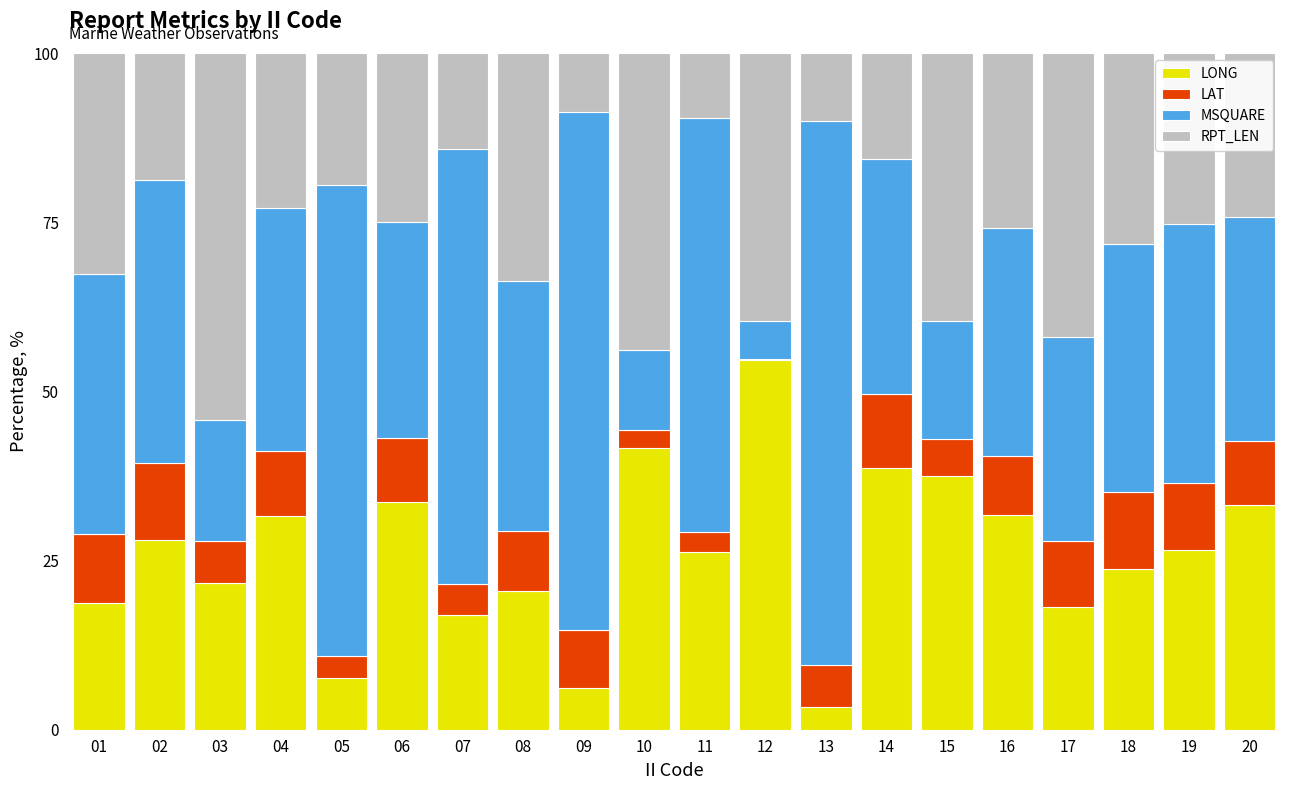

The value of LONG at 17 is 30.8. True or false?

False